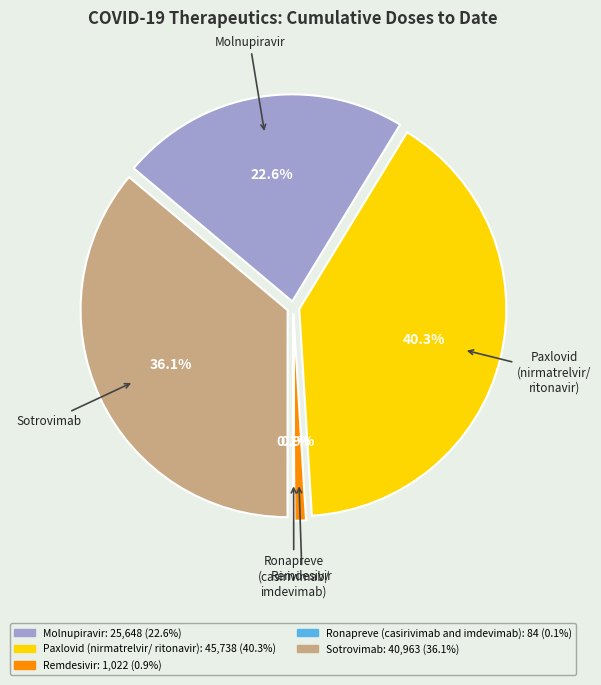

How many segments does this pie chart have?

5